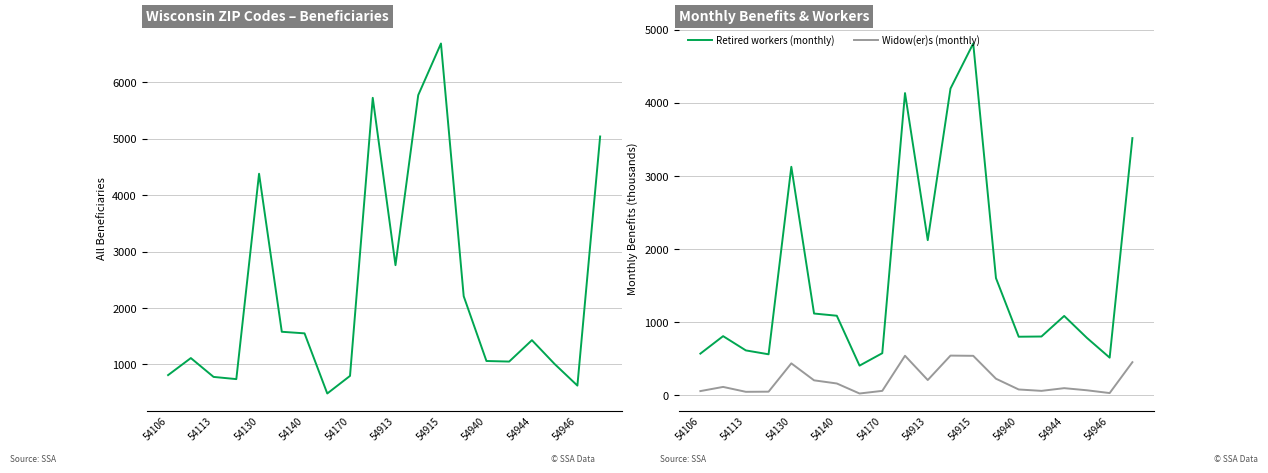

How many series are shown in this chart?

3